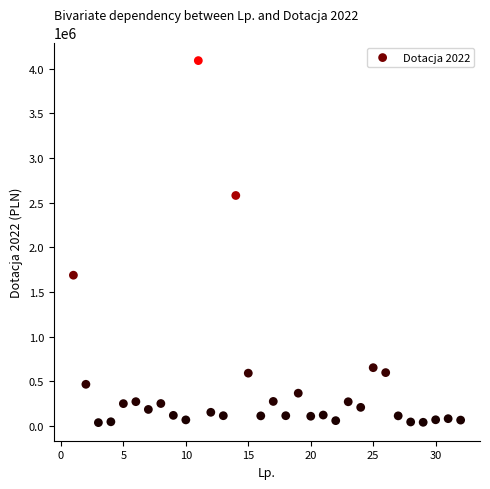

What is the range of X values (max minus min)?

31